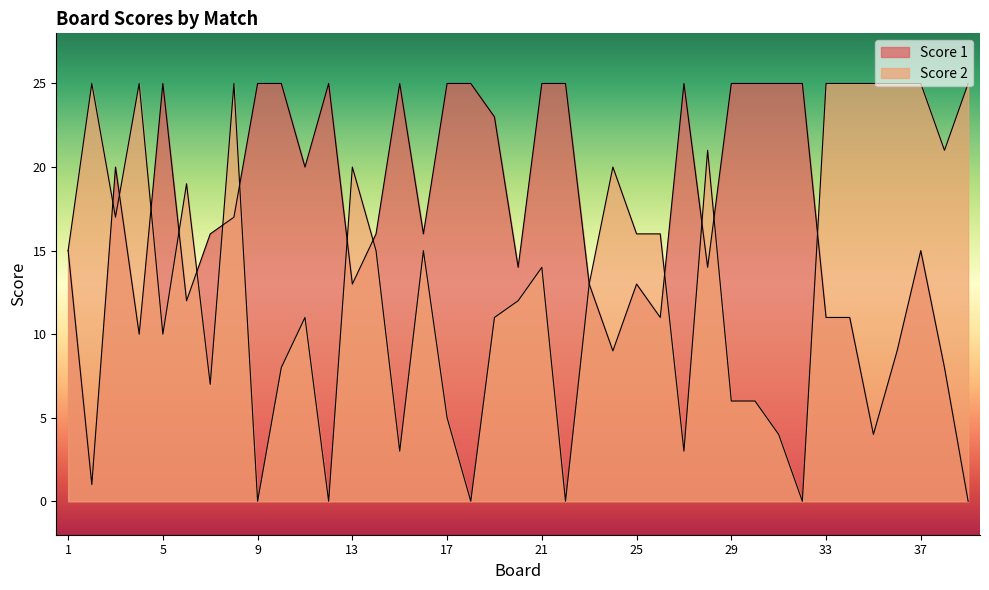

Does the chart display data point markers on the line(s)?

No